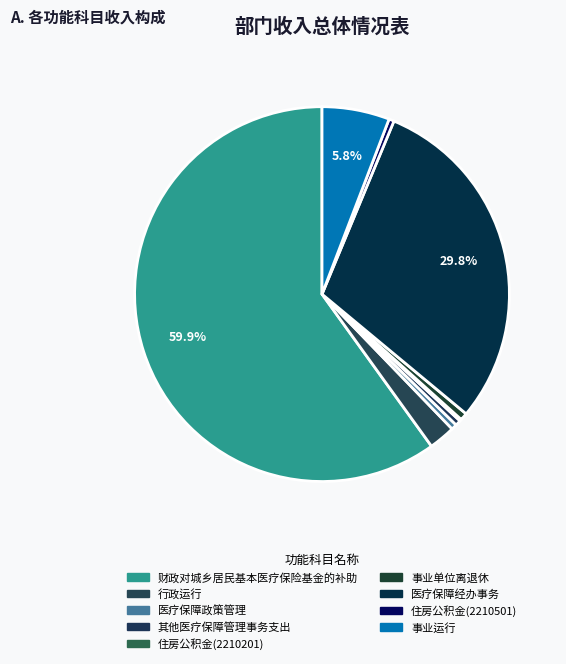

Which category has the biggest portion of the pie?

财政对城乡居民基本医疗保险基金的补助